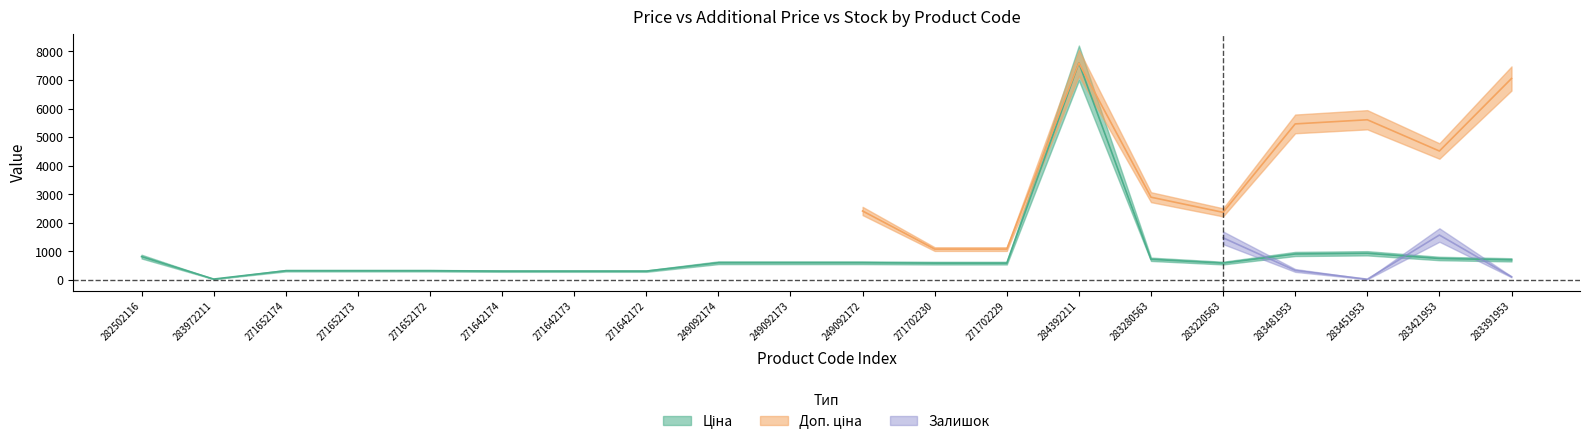

What is the average value of the Ціна series?

898.1